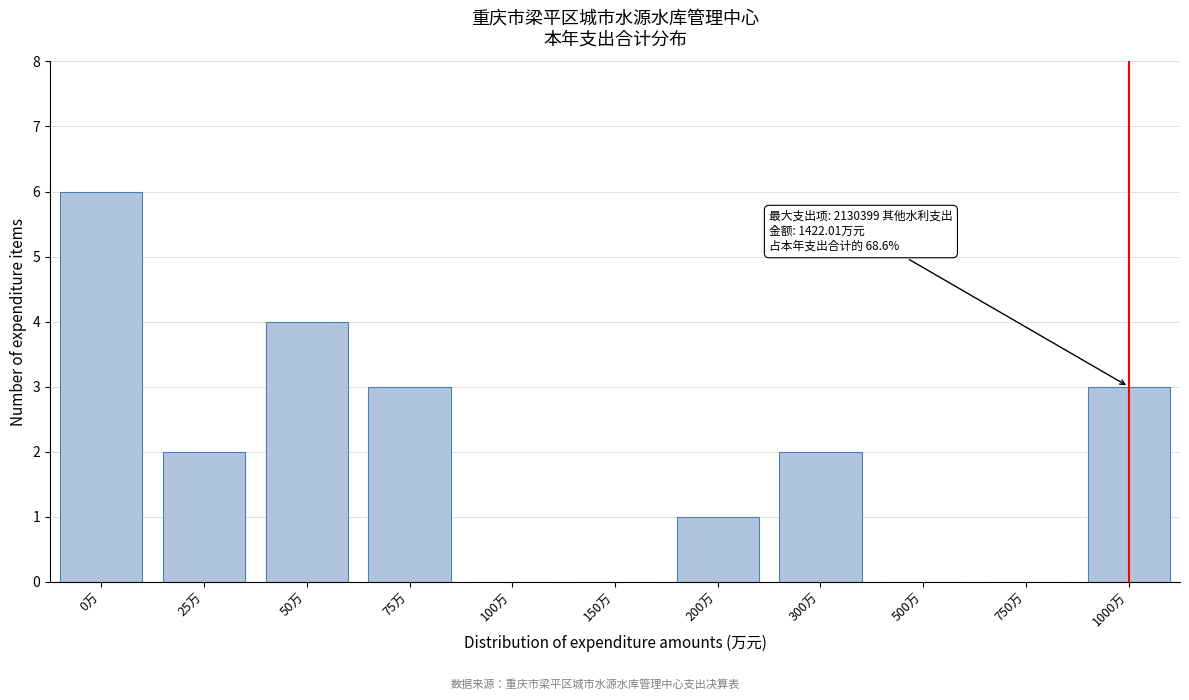

Reading left to right, what are all the values shown in this chart?

0万=6	25万=2	50万=4	75万=3	100万=0	150万=0	200万=1	300万=2	500万=0	750万=0	1000万=3